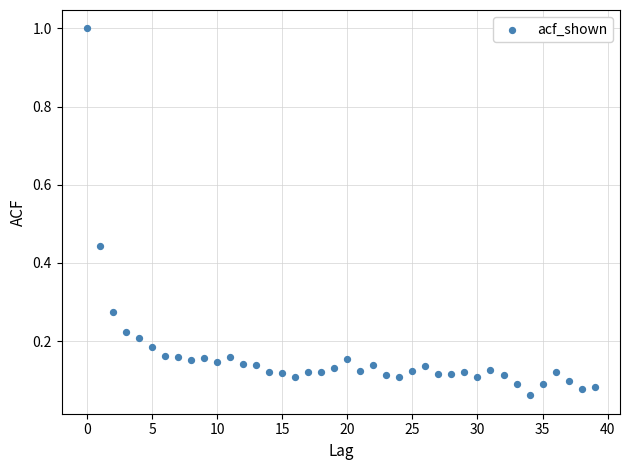

What is the range of Y values (max minus min)?

0.9